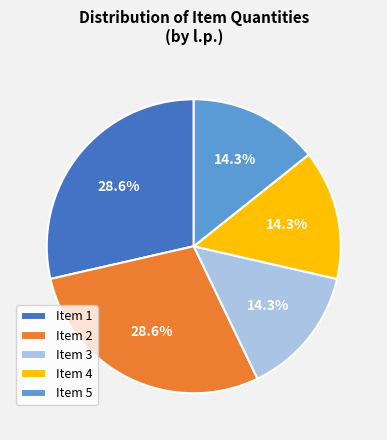

Between Item 1 and Item 3, which is larger?

Item 1